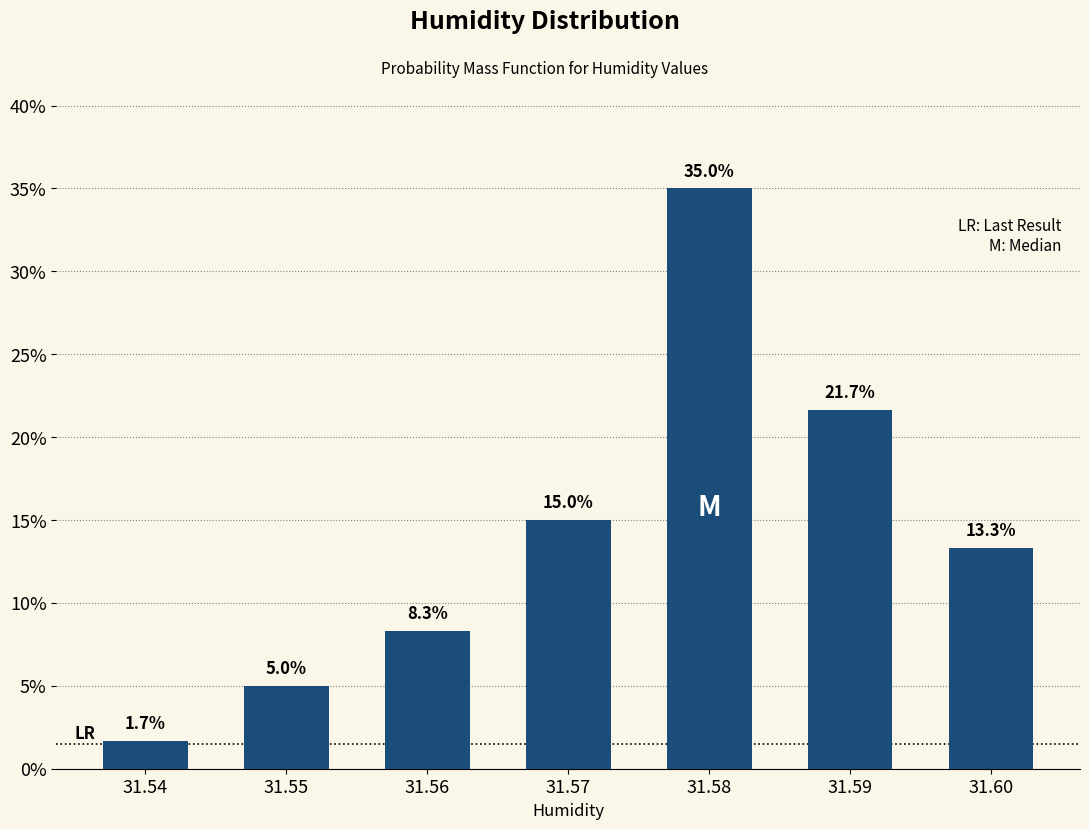

Reading left to right, list all the values displayed in this chart.

31.54=1.7	31.55=5.0	31.56=8.3	31.57=15.0	31.58=35.0	31.59=21.7	31.60=13.3